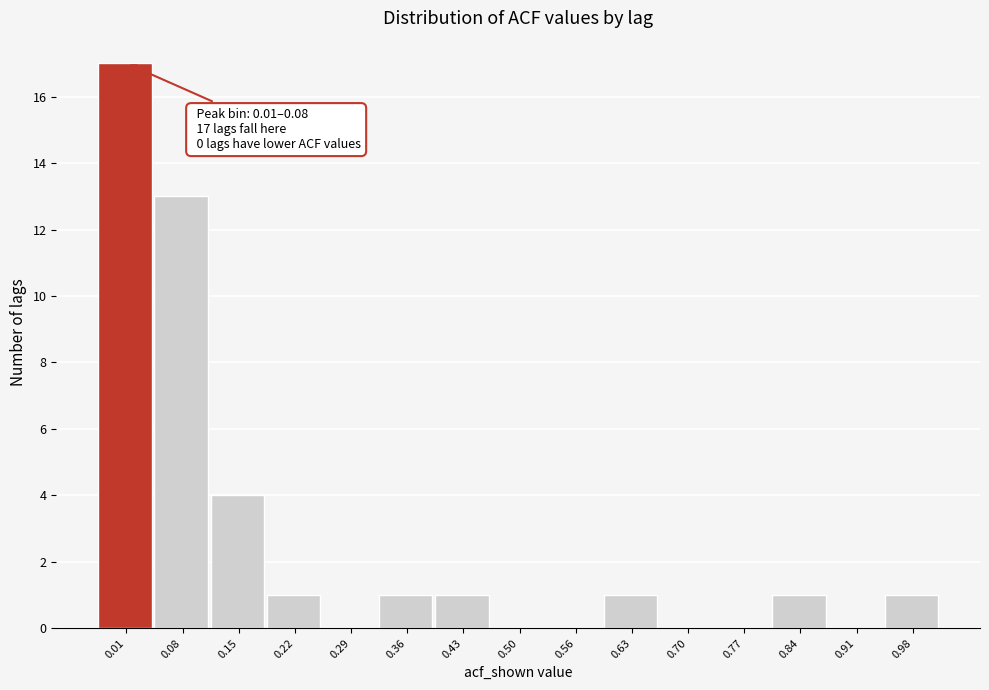

Reading left to right, what are all the values shown in this chart?

0.01=17	0.08=13	0.15=4	0.22=1	0.29=0	0.36=1	0.43=1	0.50=0	0.56=0	0.63=1	0.70=0	0.77=0	0.84=1	0.91=0	0.98=1